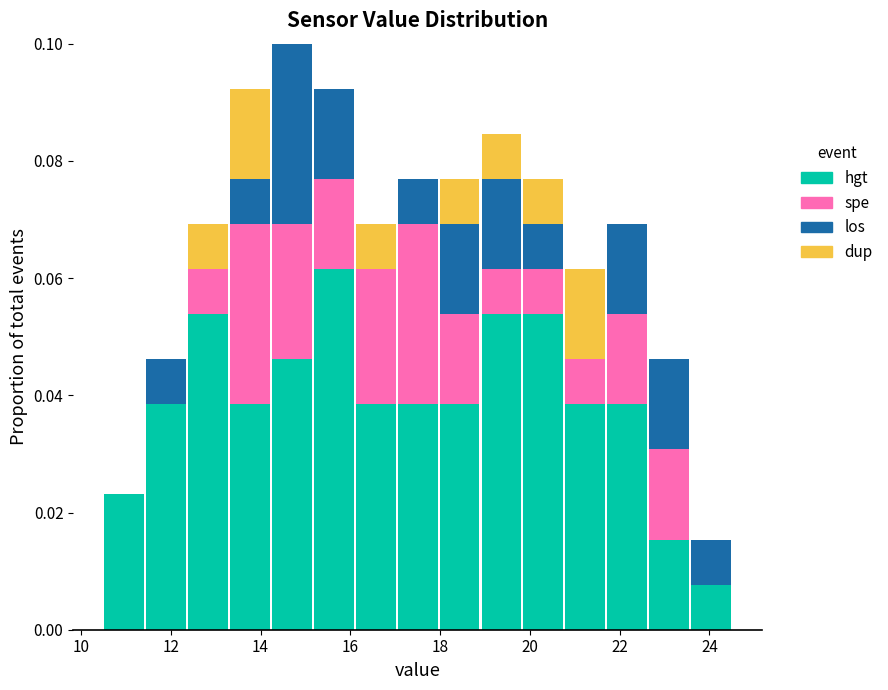

What is the total height of the stacked bar covering 12.4 to 13.4 on the x-axis? Neither the bar edges nor the heights are printed on the chart, so give them approximately, as read against the axes.

0.070